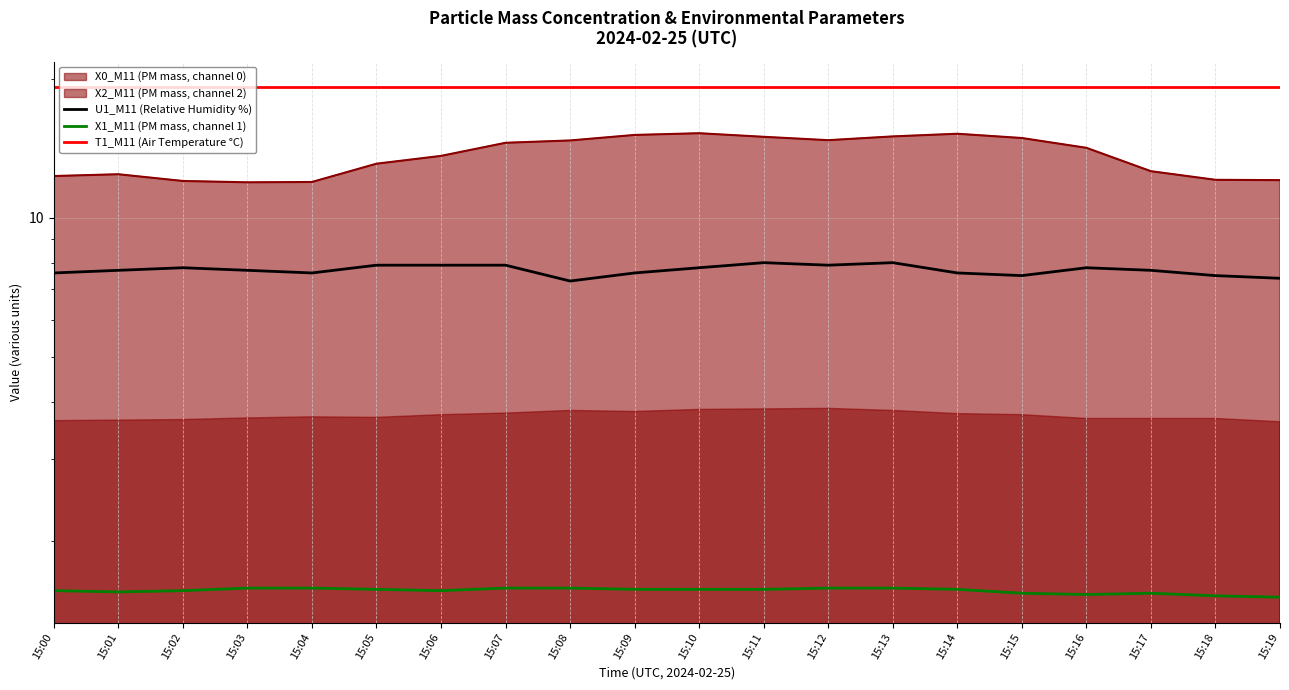

True or false: U1_M11 (Relative Humidity %) has more than 1 points higher than both neighbors.

True